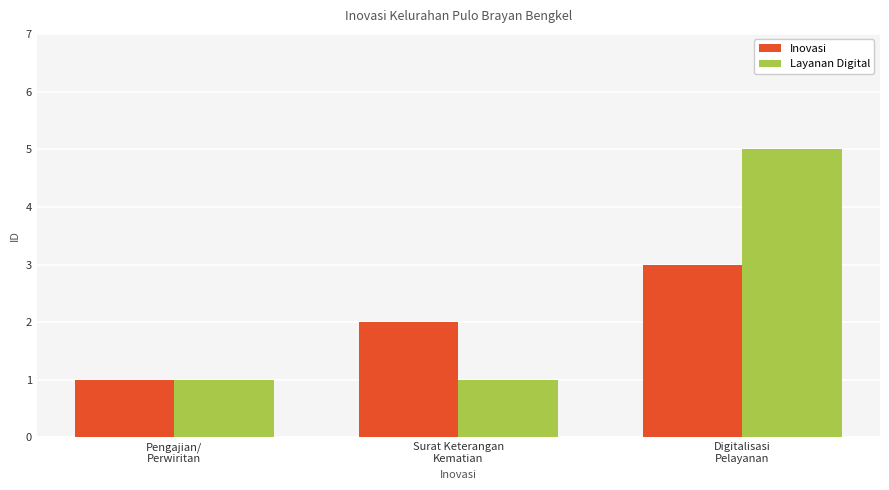

How many categories are shown in the chart?

3